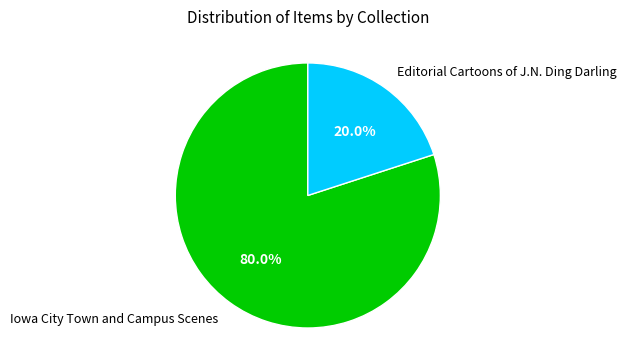

Which slice is the smallest?

Editorial Cartoons of J.N. Ding Darling